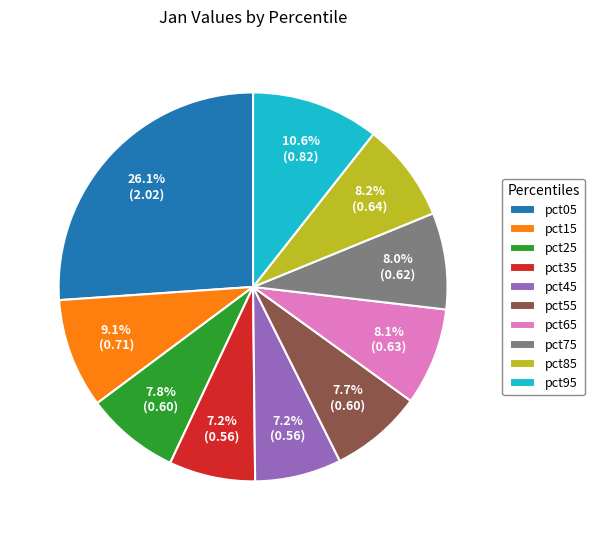

How much of the chart is everything except pct45?

92.8%